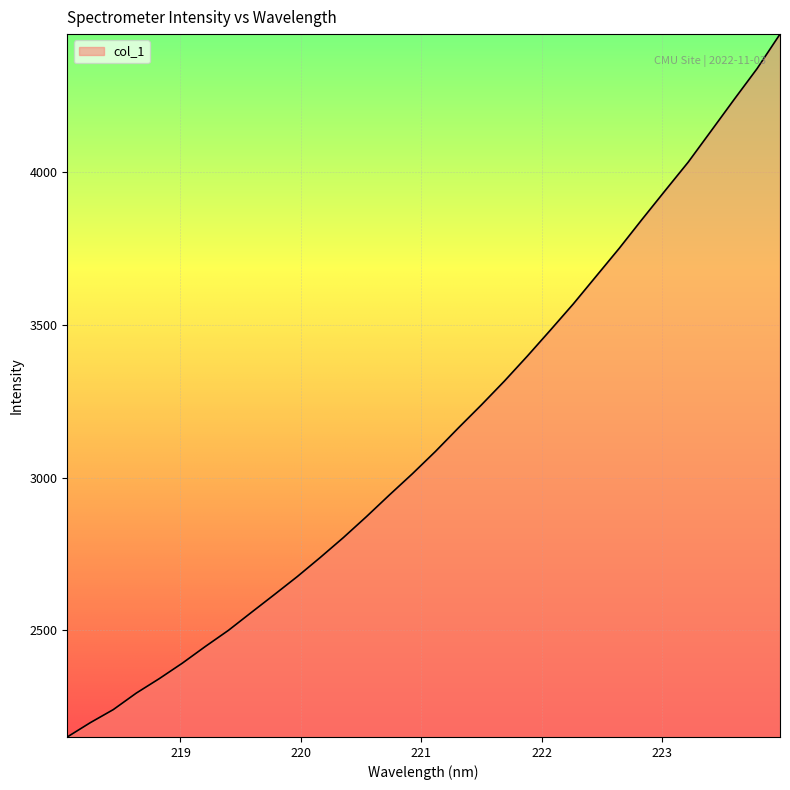

What is the minimum value shown in the chart?

2150.4